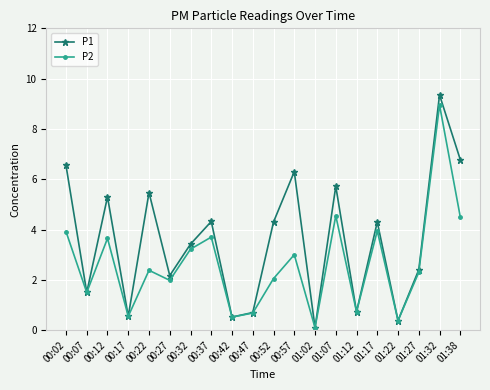

Which category has the highest value in the P1 series?

01:32